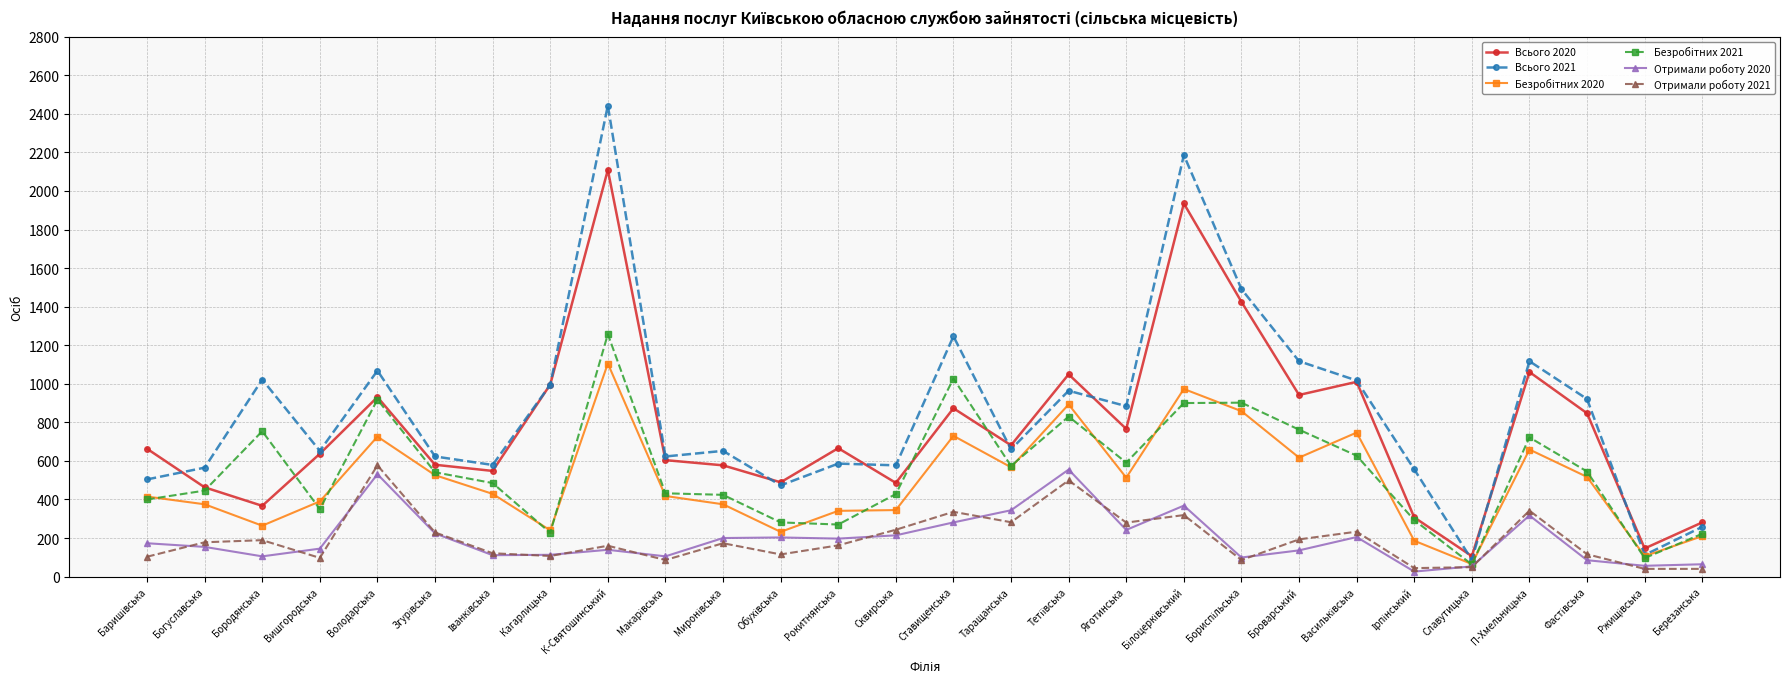

Is it true that Всього 2020 equals 374 at Березанська?

False